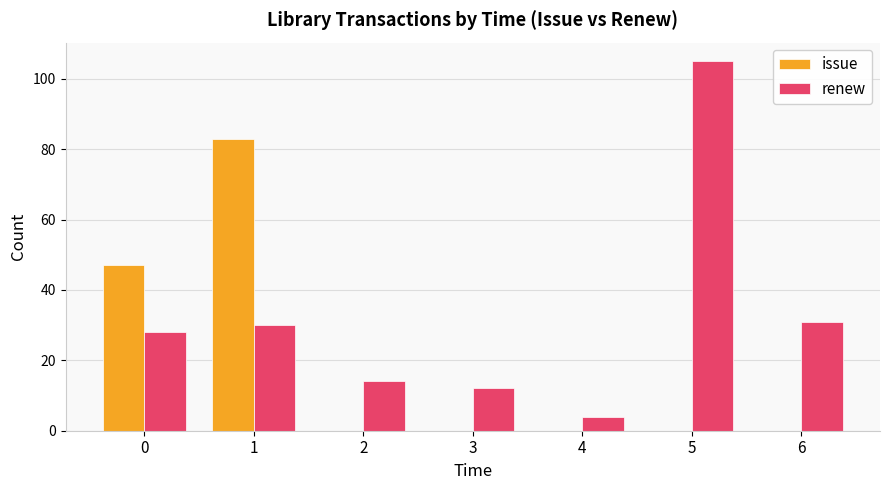

What is the average value of the issue series?

19